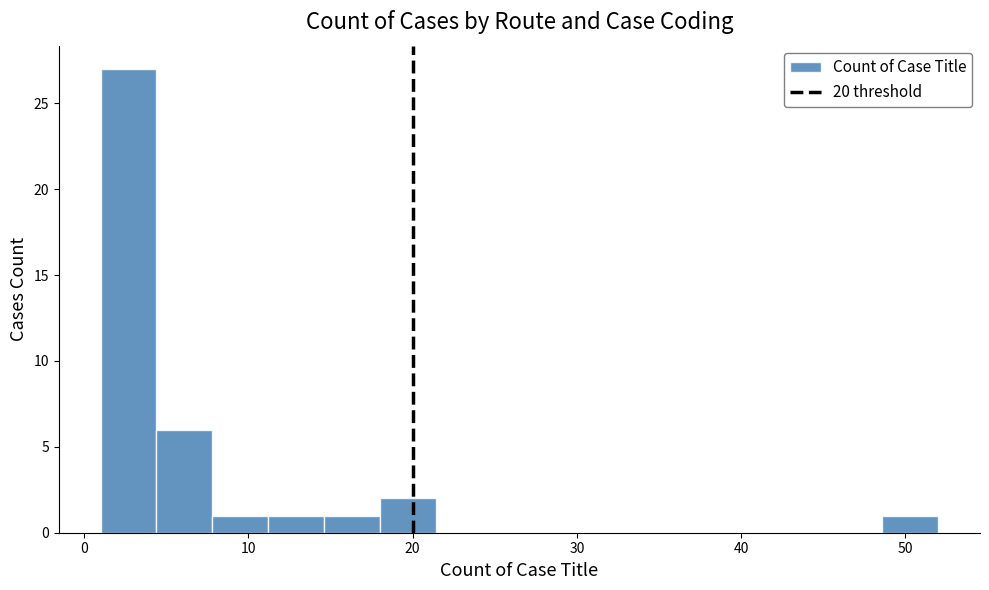

Around what value on the x-axis is the tallest bar? Give the approximate position of its centre, as read against the axis.

3